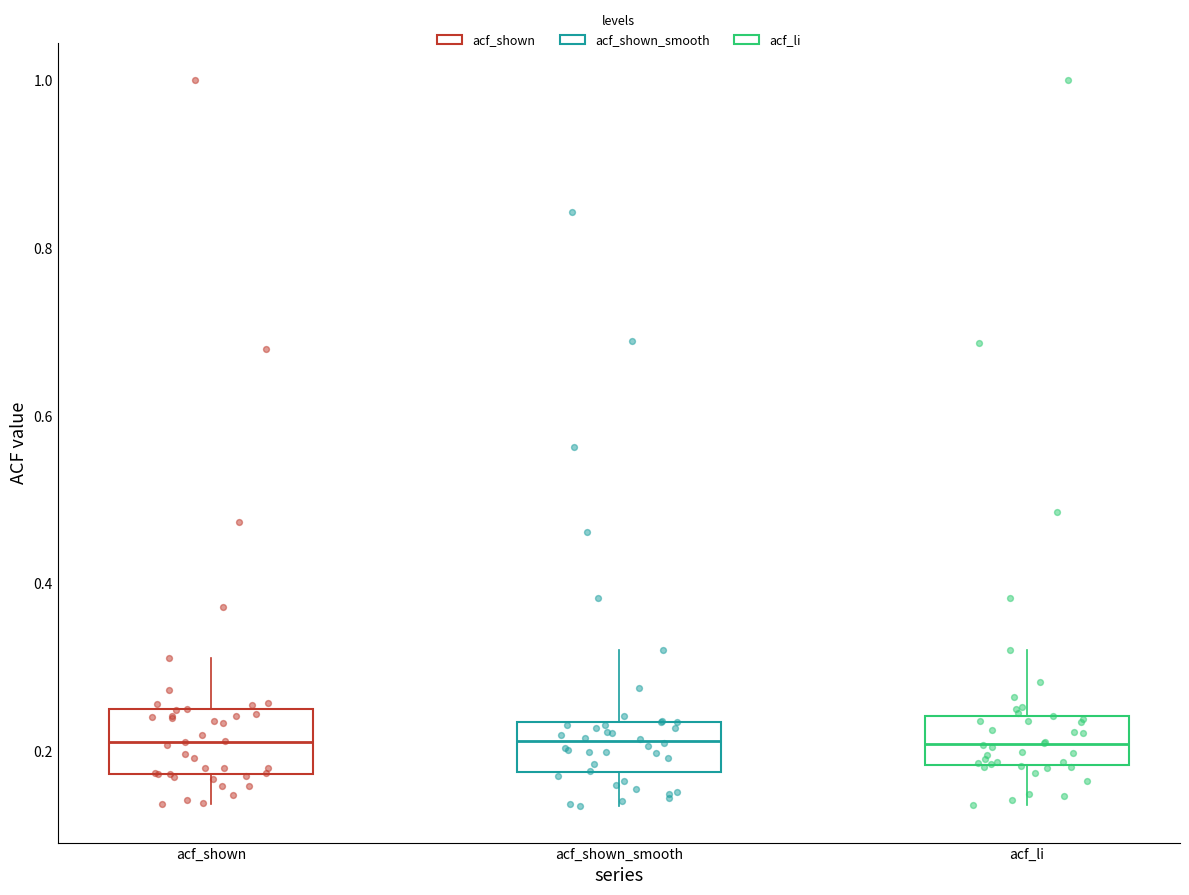

Reading left to right, transcribe this box plot: for each box, give where its median line is, the range the box spans, and where its two whiskers end, as read against the y-axis. The values are not printed on the chart, so give them approximately, as read against the axis.

acf_shown: median 0.22, box 0.18 to 0.26, whiskers 0.14 to 0.32
acf_shown_smooth: median 0.22, box 0.18 to 0.24, whiskers 0.14 to 0.32
acf_li: median 0.20, box 0.18 to 0.24, whiskers 0.14 to 0.32